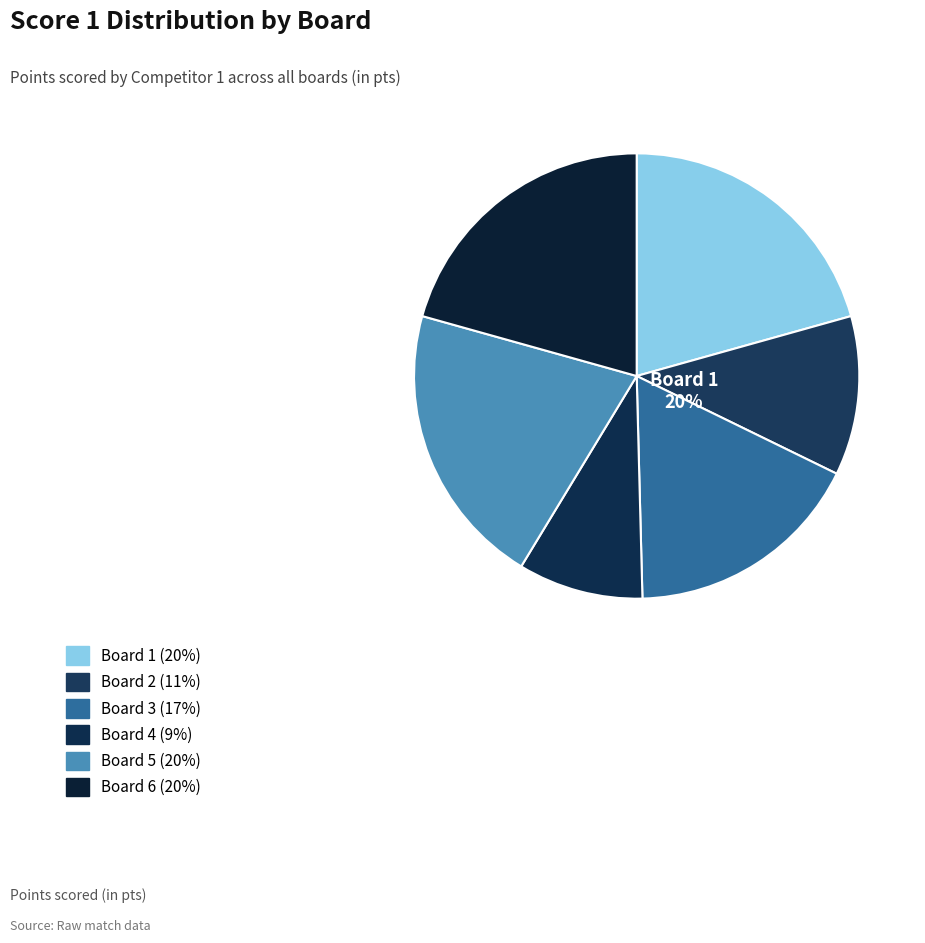

Does any single category account for the majority?

No